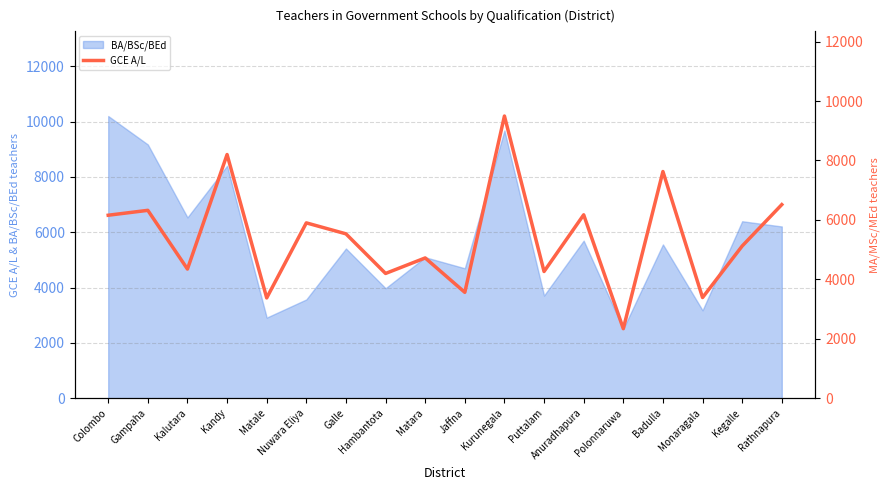

At which category does the data reach its first local peak?

Gampaha